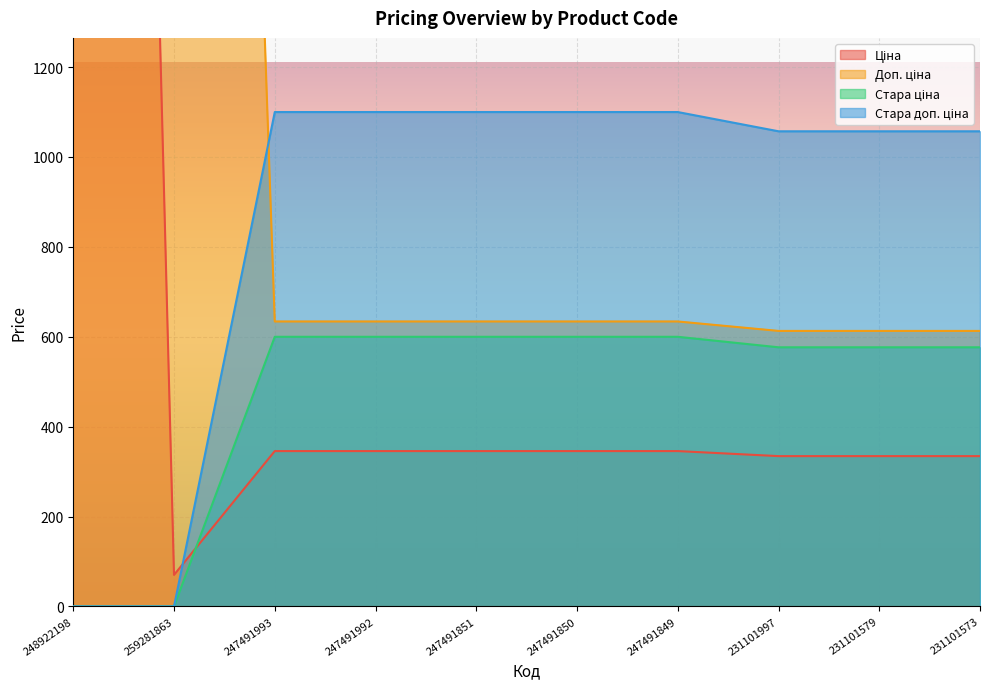

The value of Стара доп. ціна at 259281863 is 0.0. True or false?

True